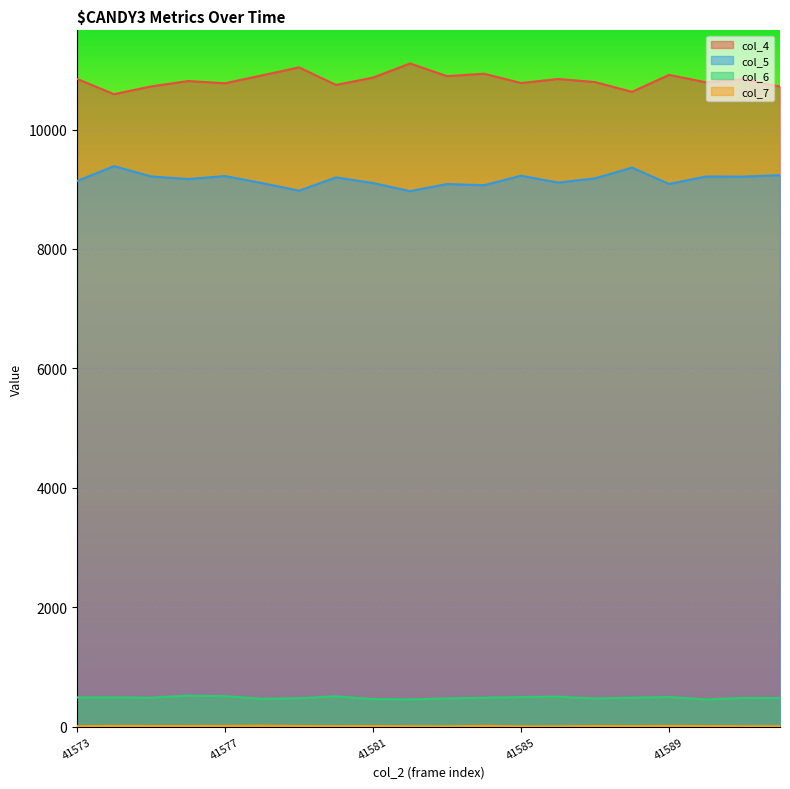

Reading left to right, list all the values displayed in this chart.

col_4: 10848	10592	10722	10812	10775	10907	11041	10747	10870	11106	10894	10934	10779	10846	10795	10631	10915	10791	10844	10719
col_5: 9138	9387	9215	9171	9221	9103	8976	9198	9104	8969	9087	9067	9227	9112	9182	9362	9089	9213	9211	9236
col_6: 489	491	484	518	509	465	475	507	461	456	471	484	495	501	470	485	496	454	480	478
col_7: 8	12	11	11	12	16	11	8	10	7	5	13	4	6	11	9	12	10	7	6